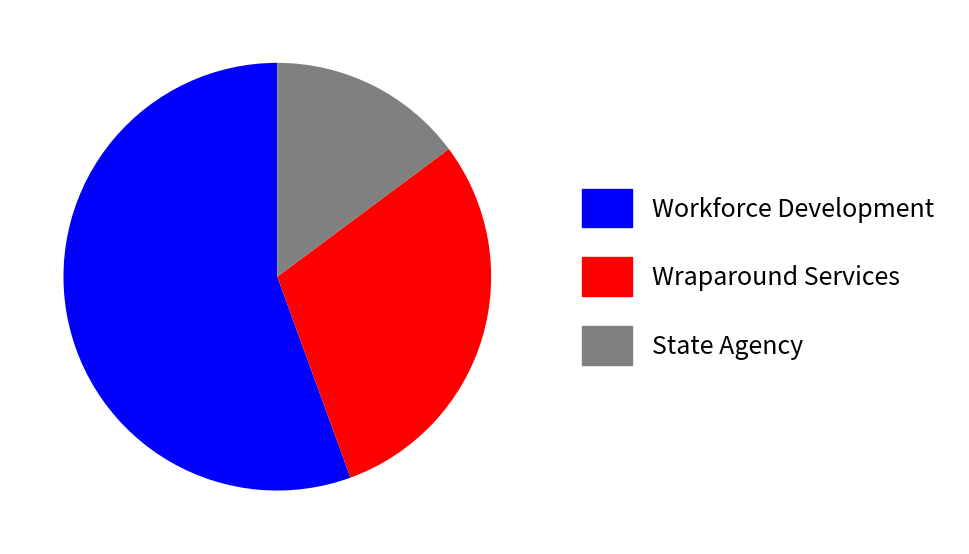

Combined, do Wraparound Services and Workforce Development account for over 50%?

Yes